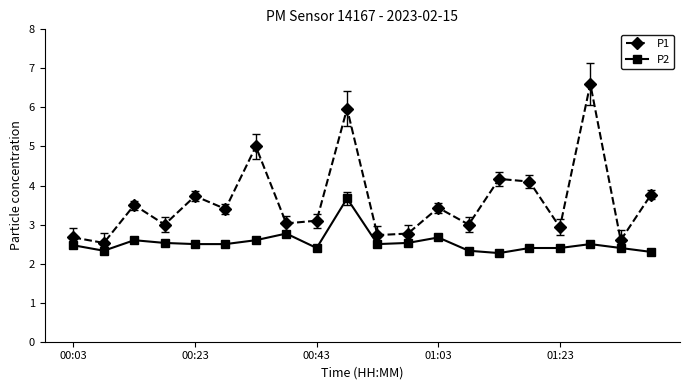

At how many categories does at least one series exceed 4?

5